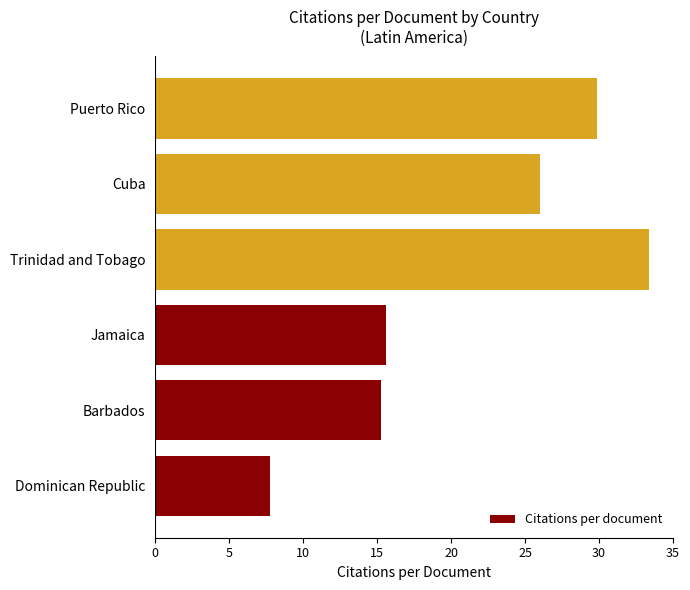

List the labels in order of value, largest first.

Trinidad and Tobago, Puerto Rico, Cuba, Jamaica, Barbados, Dominican Republic